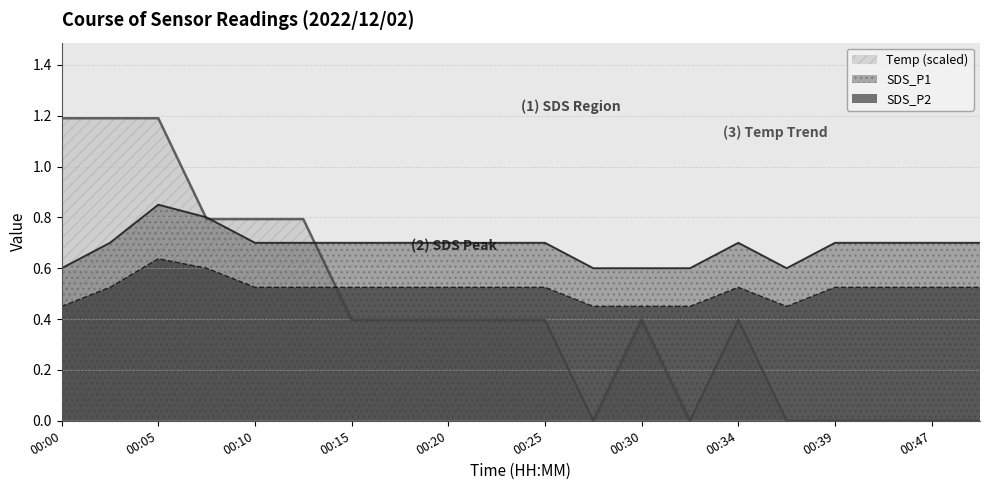

What is the value of the SDS_P2 point at the 1st from the left?

0.4